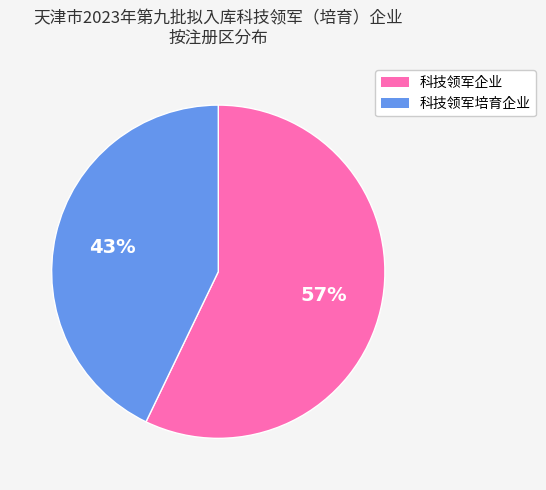

Which slice is the smallest?

科技领军培育企业